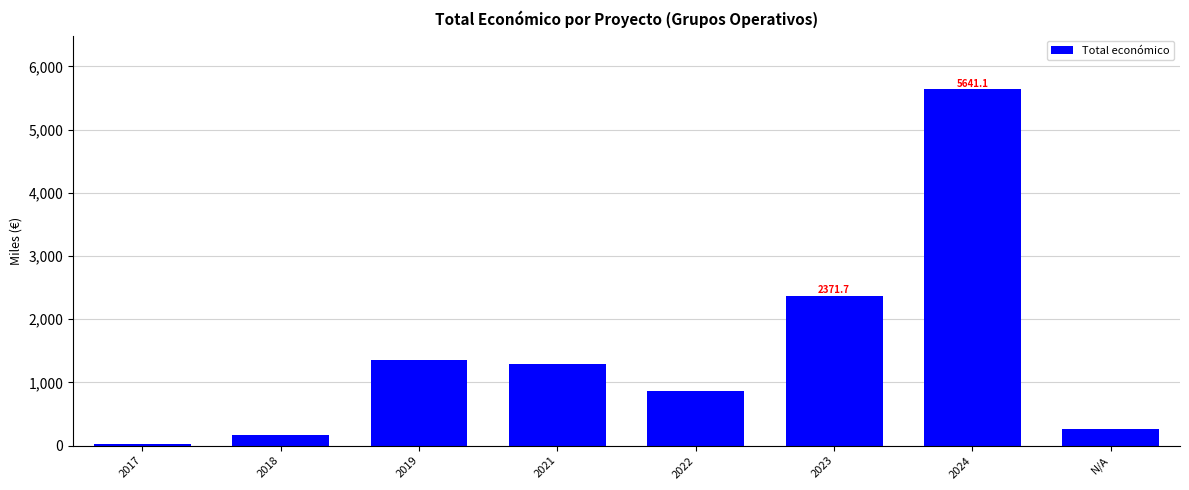

What is the approximate value at 2021?

1284.6